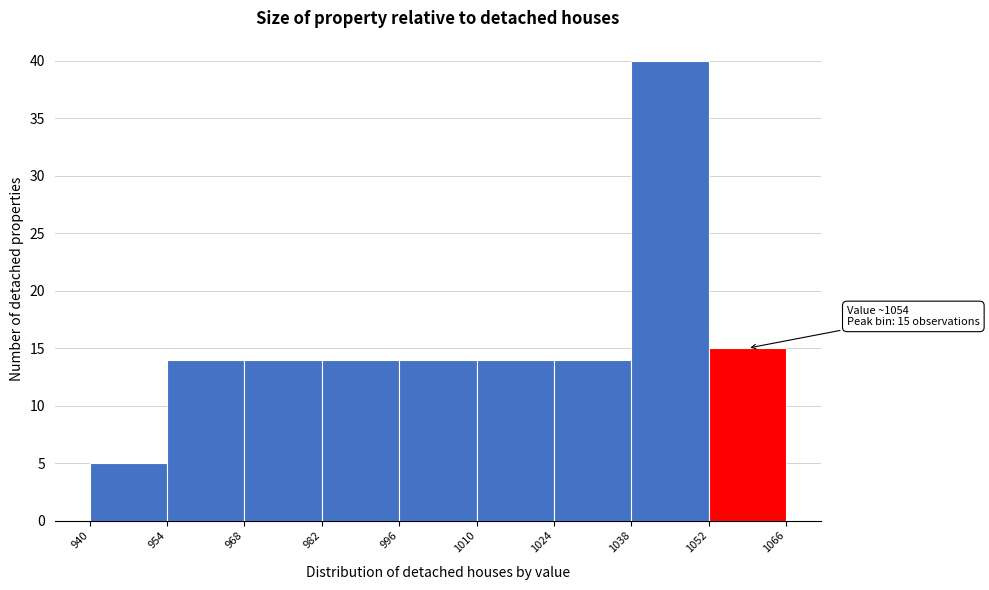

Over which range of the x-axis is the bar tallest?

1038 to 1052